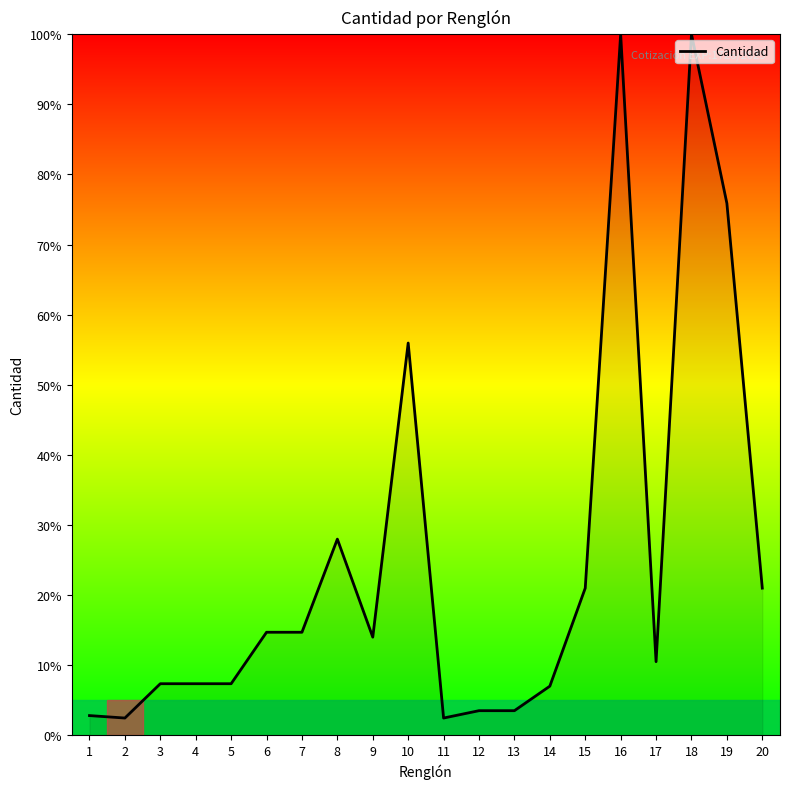

Is it true that the value at 10 is 91.5?

False